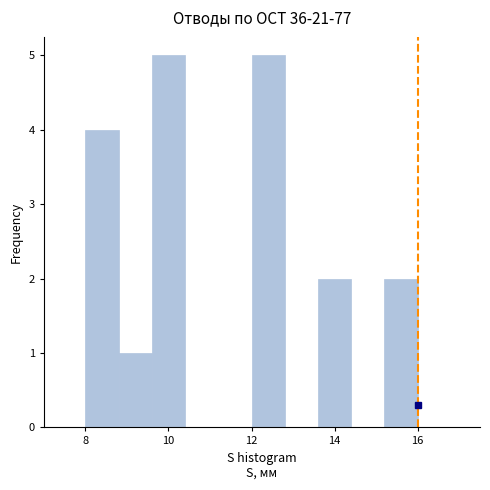

Reading left to right, list every bar in this chart as the range it spans on the x-axis followed by its height. The values are not printed on the chart, so give them approximately, as read against the axis.

8.0 to 8.8: 4
8.8 to 9.6: 1
9.6 to 10.4: 5
10.4 to 11.2: 0
11.2 to 12.0: 0
12.0 to 12.8: 5
12.8 to 13.6: 0
13.6 to 14.4: 2
14.4 to 15.2: 0
15.2 to 16.0: 2